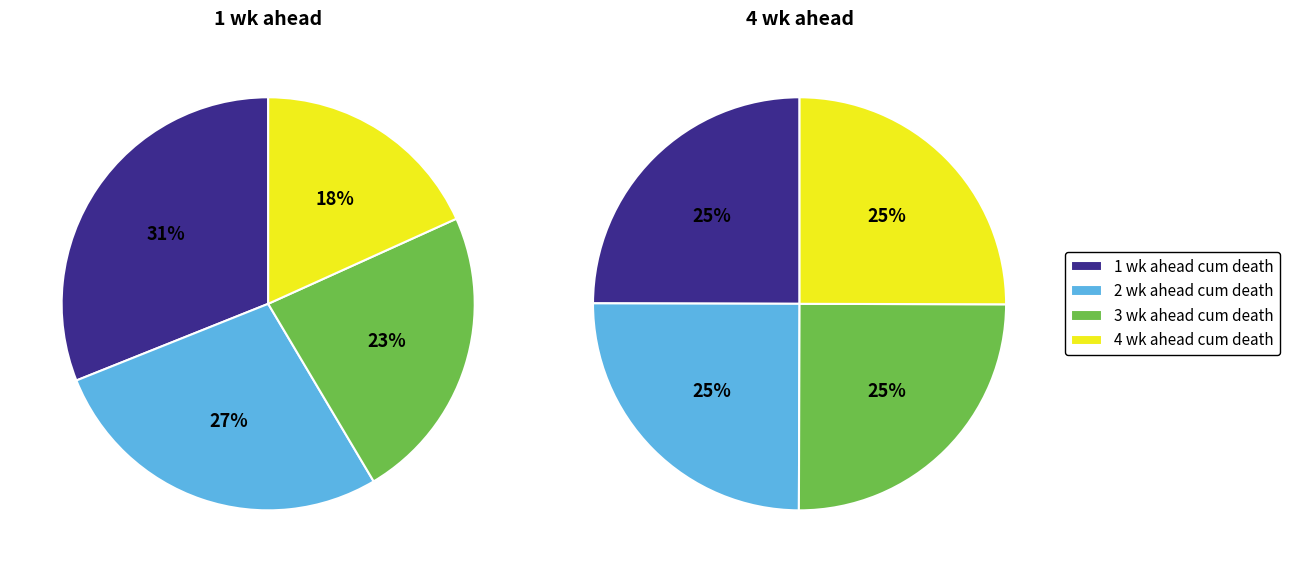

Rank the series at 7 from highest to lowest value.

1 wk ahead cum death, 2 wk ahead cum death, 3 wk ahead cum death, 4 wk ahead cum death